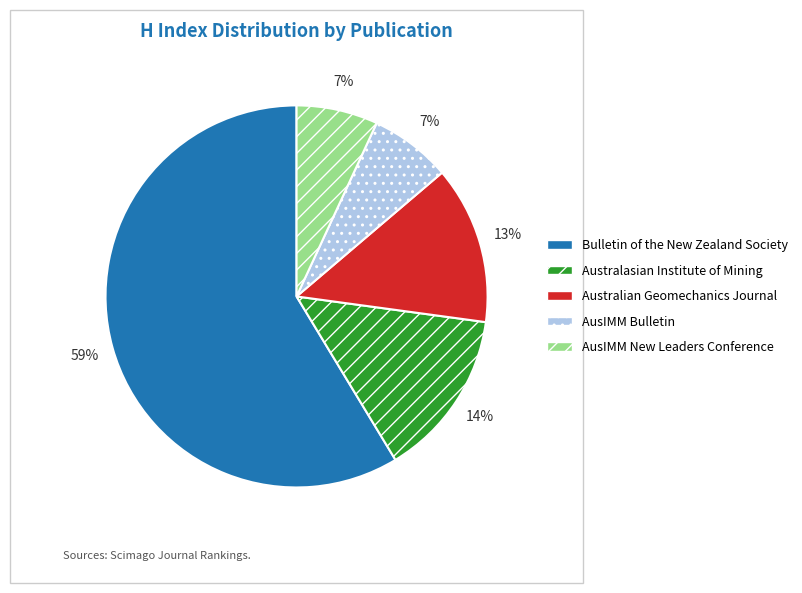

To the nearest percent, what is the difference between the largest and smallest slice percentages?

52%